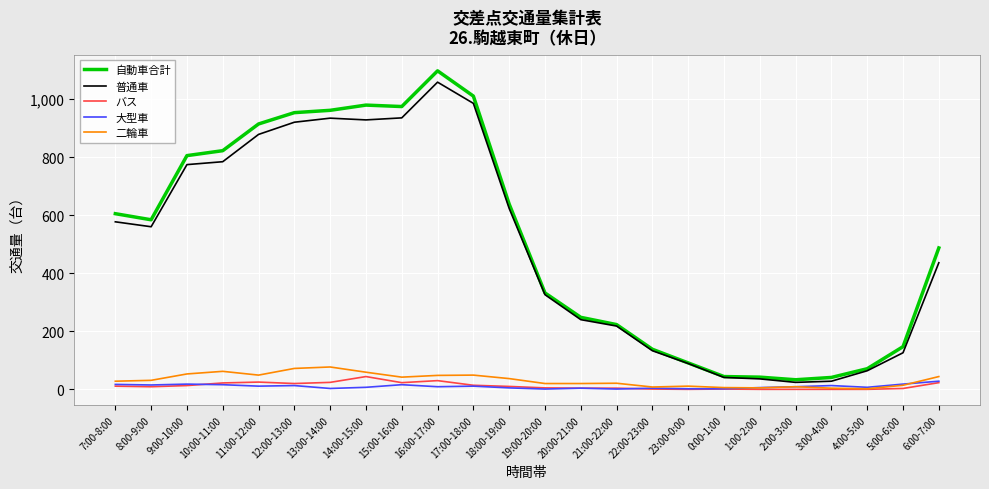

Is it true that バス equals 44 at 14:00-15:00?

True